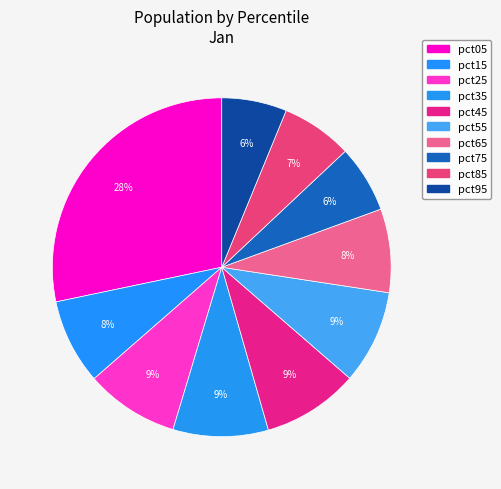

What percentage is the pct85 slice, to the nearest percent?

7%